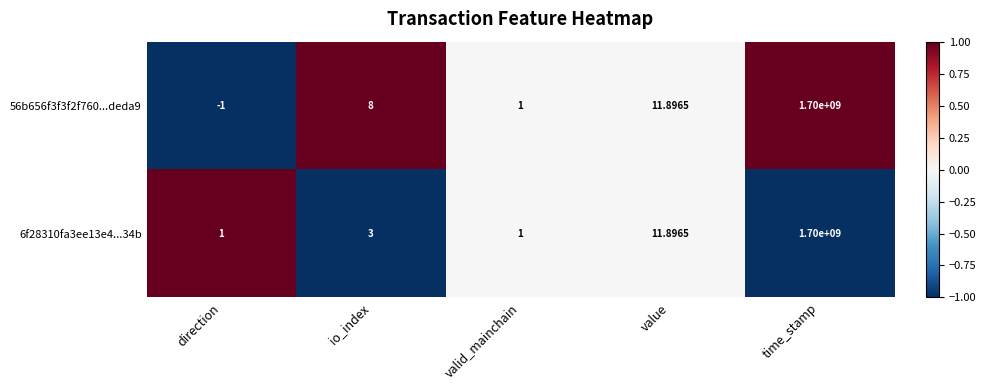

At which label is 6f28310fa3ee13e4...34b closest to 850000000?

value